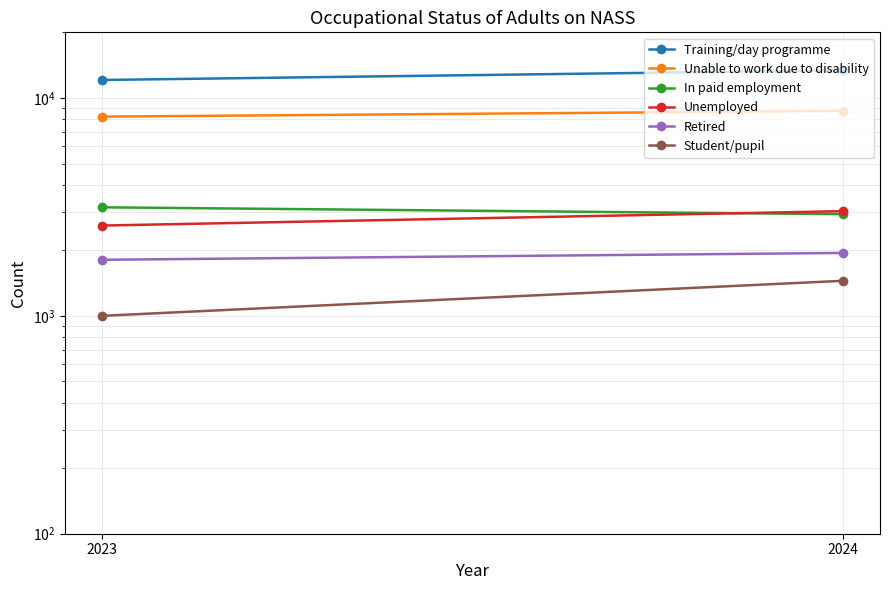

What is the maximum value for Student/pupil?

1448